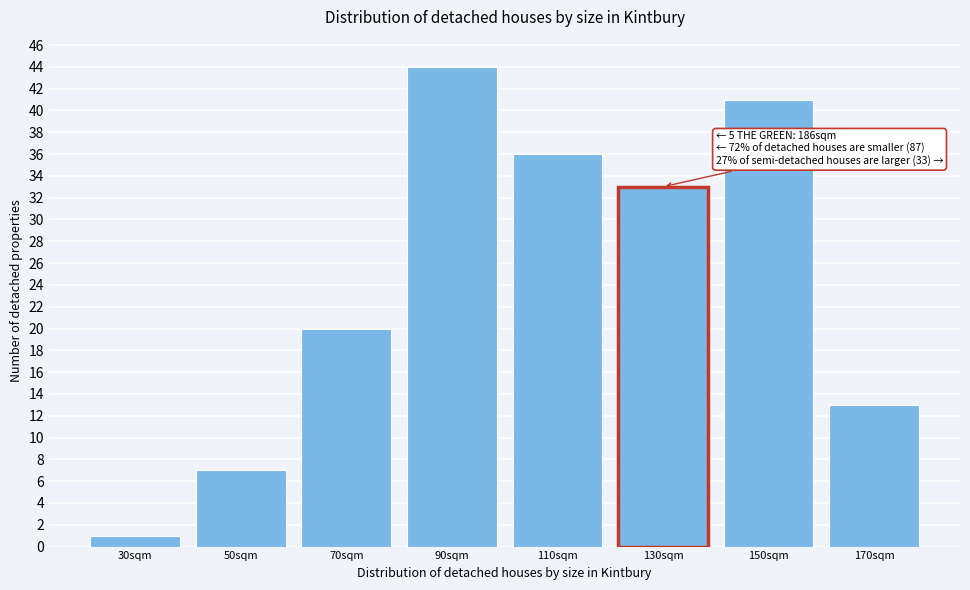

Reading right to left, transcribe all the data shown in this chart.

13	41	33	36	44	20	7	1